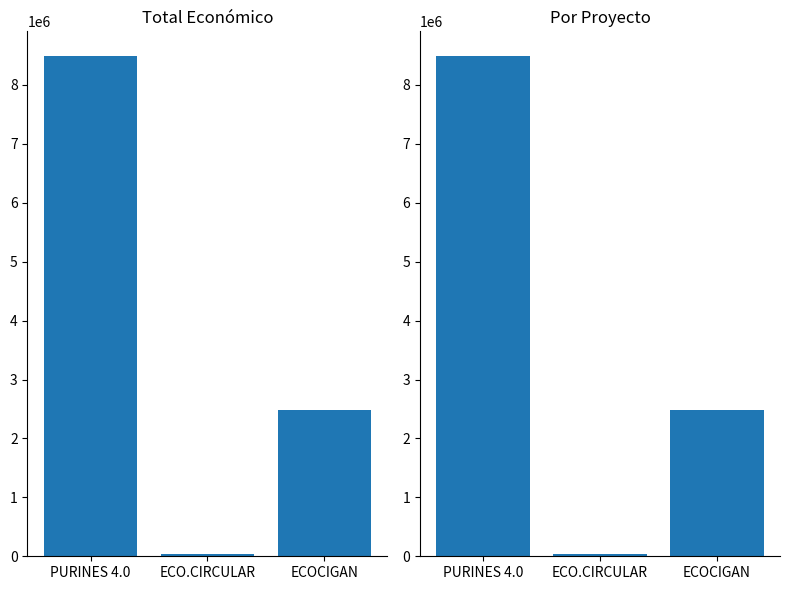

What is the minimum value shown in the chart?

42845